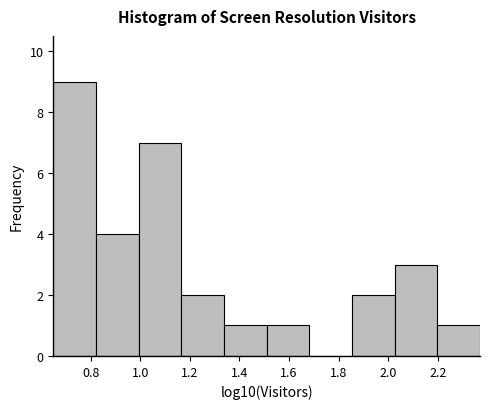

Reading left to right, list every bar in this chart as the range it spans on the x-axis followed by its height. Neither the bar edges nor the heights are printed on the chart, so give them approximately, as read against the axes.

0.64 to 0.82: 9
0.82 to 1.00: 4
1.00 to 1.16: 7
1.16 to 1.34: 2
1.34 to 1.50: 1
1.50 to 1.68: 1
1.68 to 1.86: 0
1.86 to 2.02: 2
2.02 to 2.20: 3
2.20 to 2.38: 1